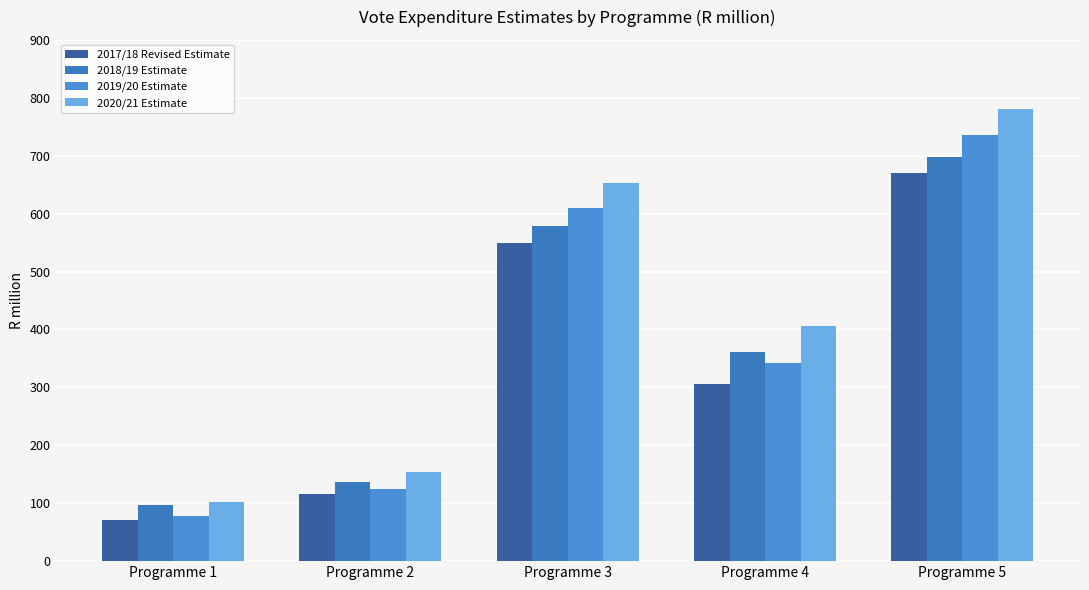

How many bars are there in each group?

4